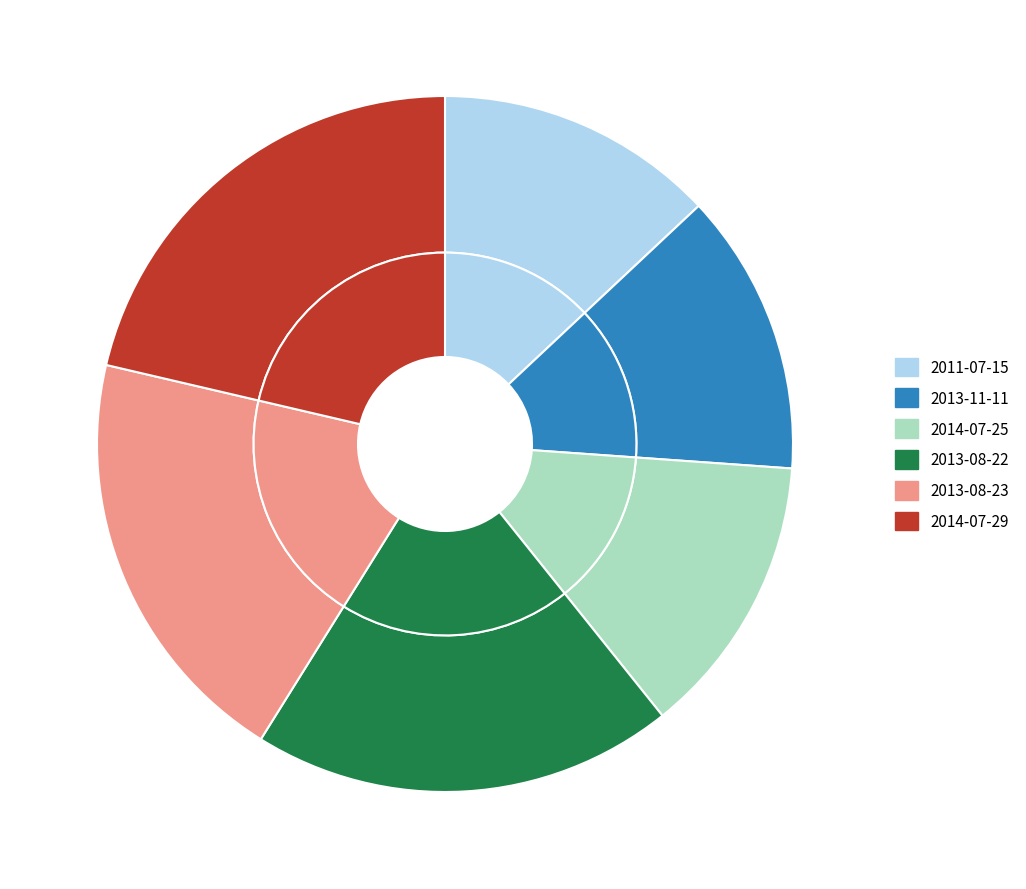

How much of the chart is everything except 2011-07-15?

87.0%